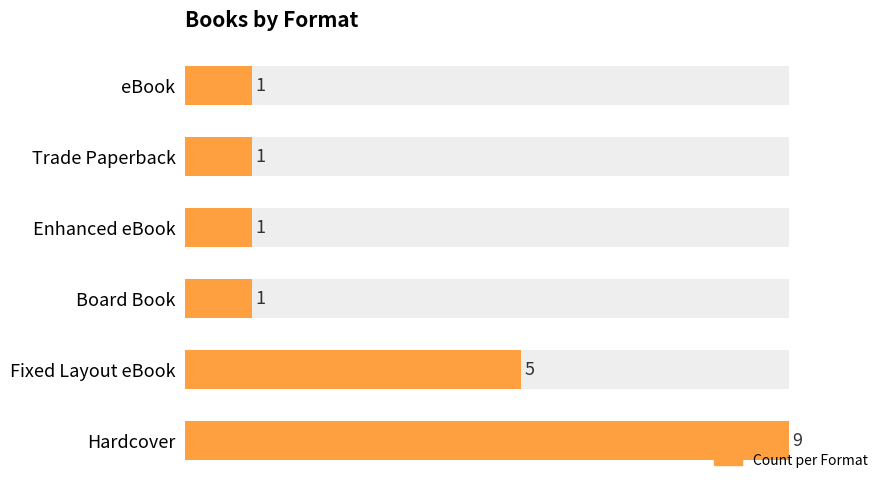

The value at Fixed Layout eBook is 9. True or false?

False